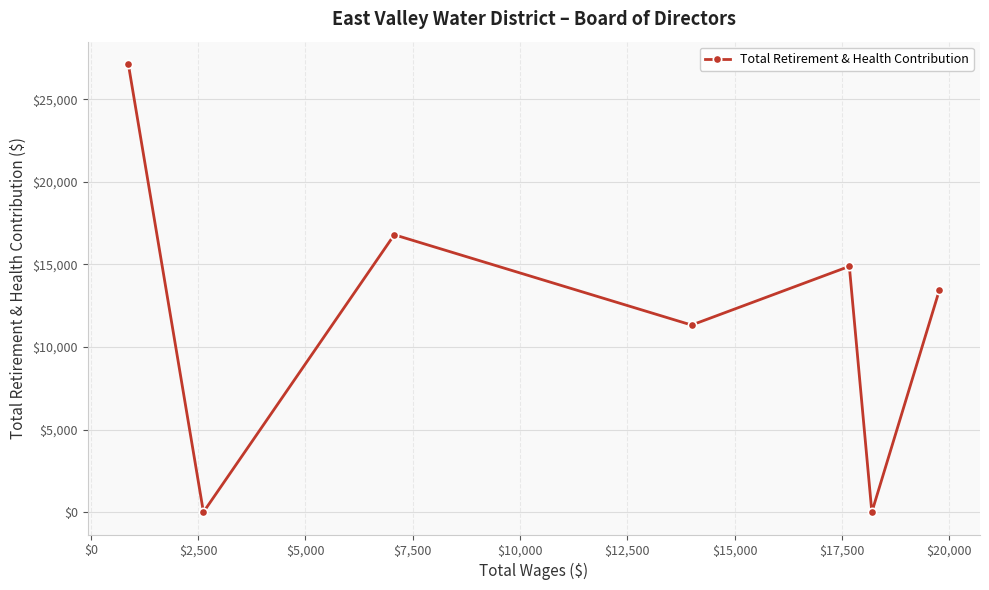

What is the greatest value displayed?

27134